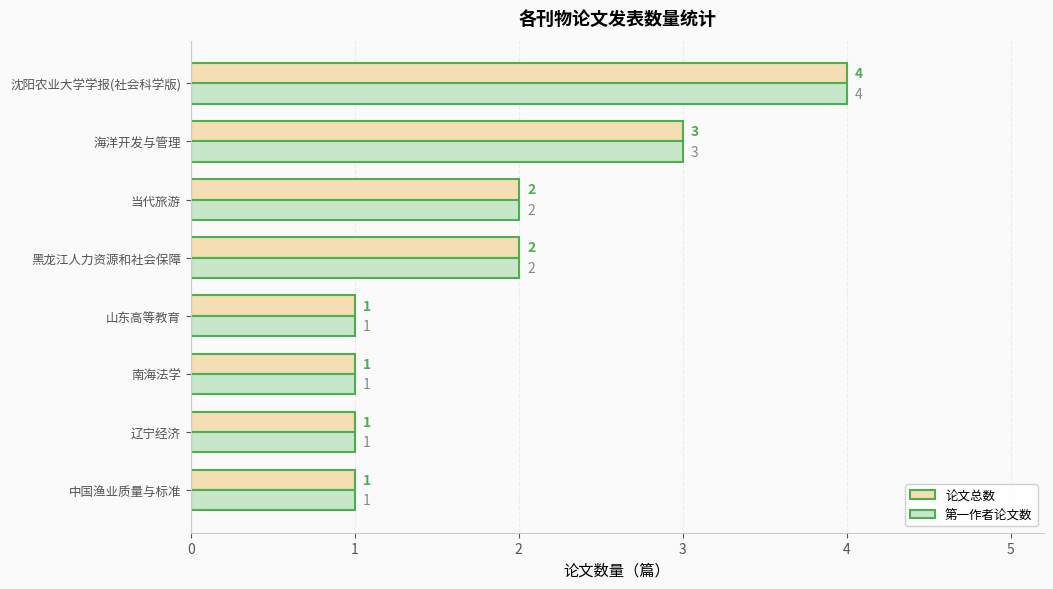

How many data points in 第一作者论文数 are less than 2?

4